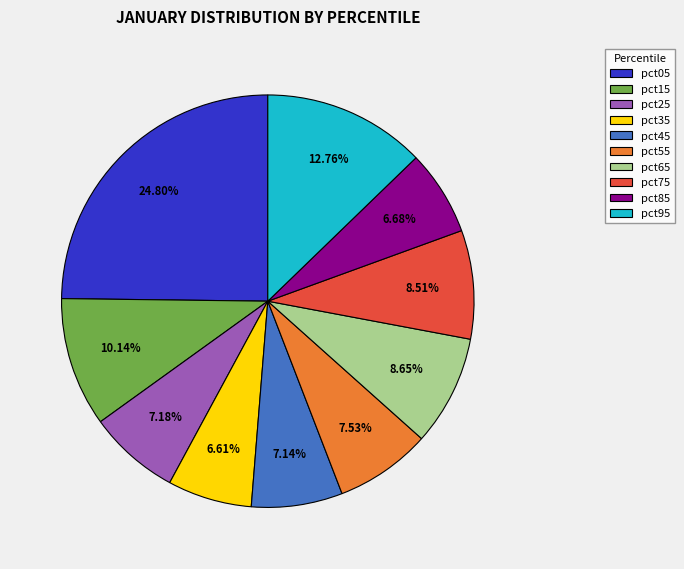

How many slices are in this pie chart?

10